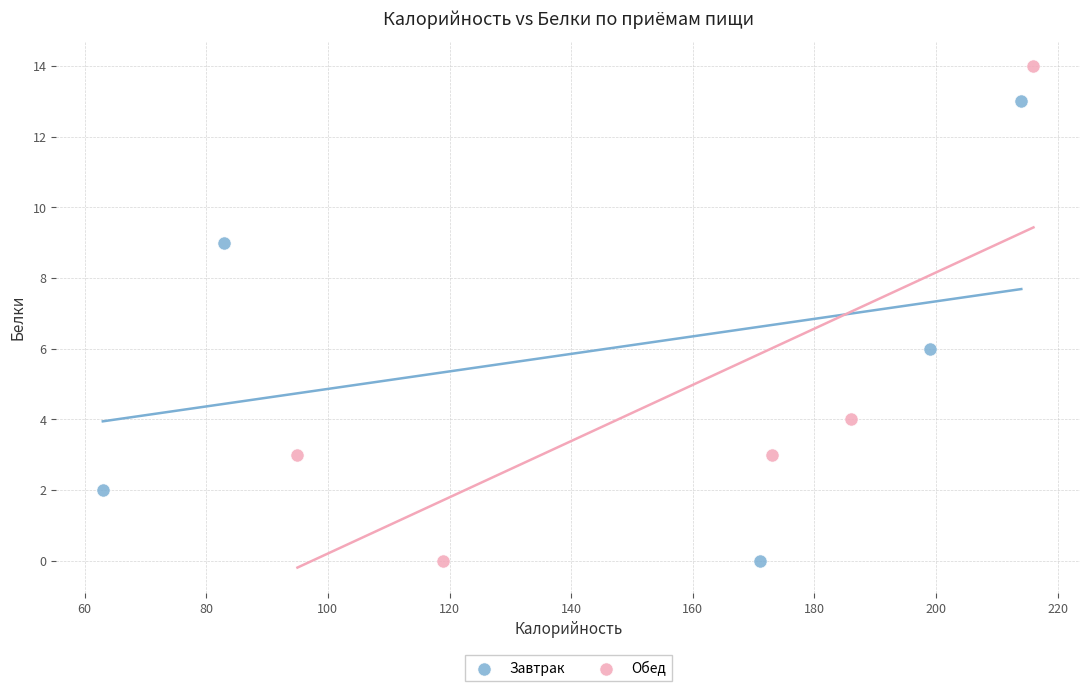

Which series reaches the maximum Y coordinate?

Обед